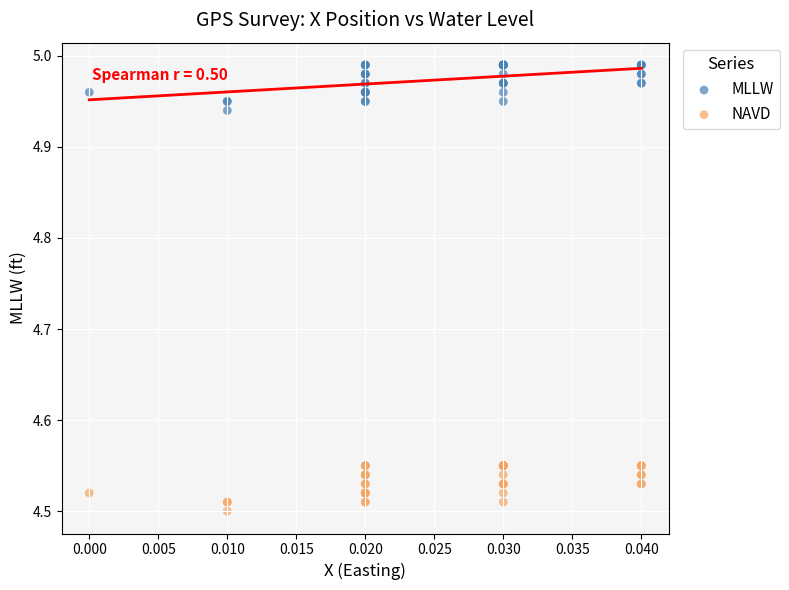

Which series contains the lowest Y value?

NAVD